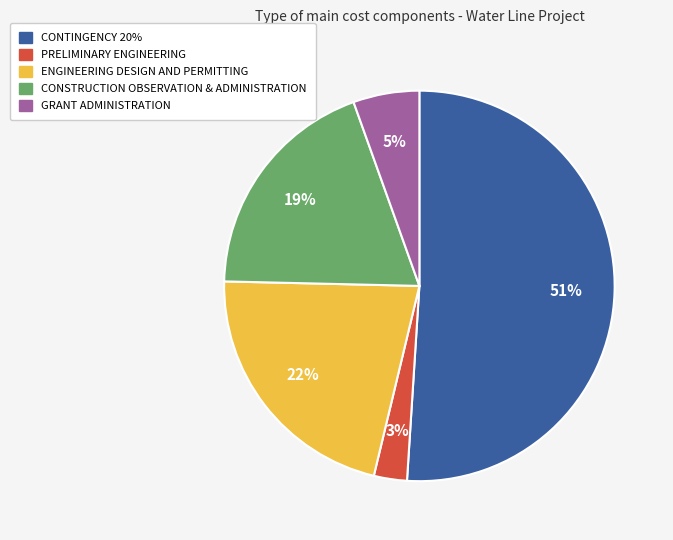

The PRELIMINARY ENGINEERING slice represents 15% of the pie. True or false?

False